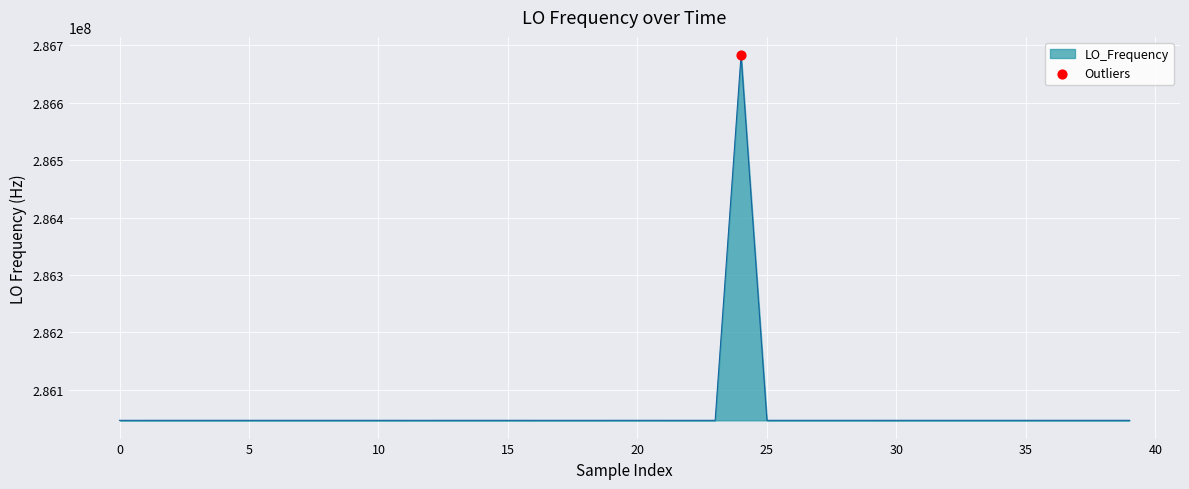

What is the smallest value displayed?

286046996.5